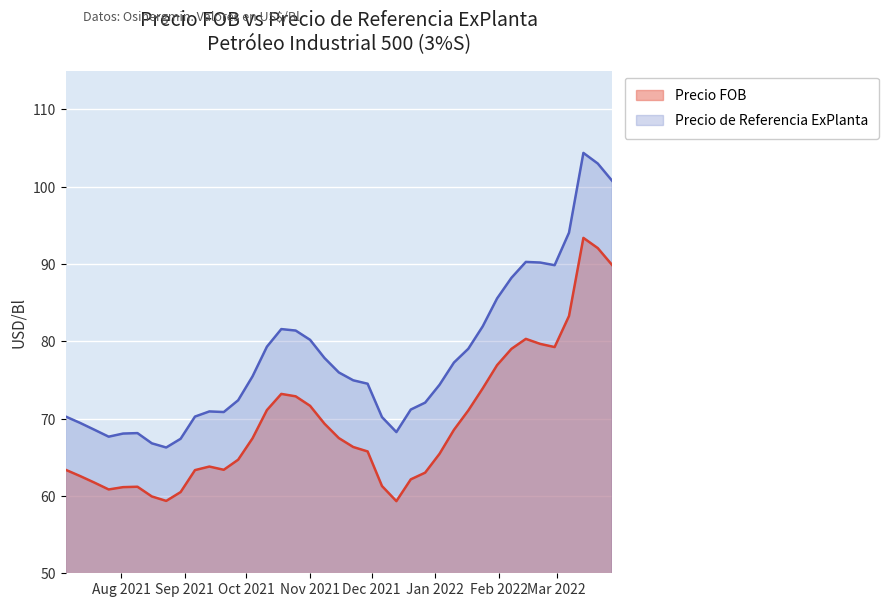

How many categories are shown in the chart?

39